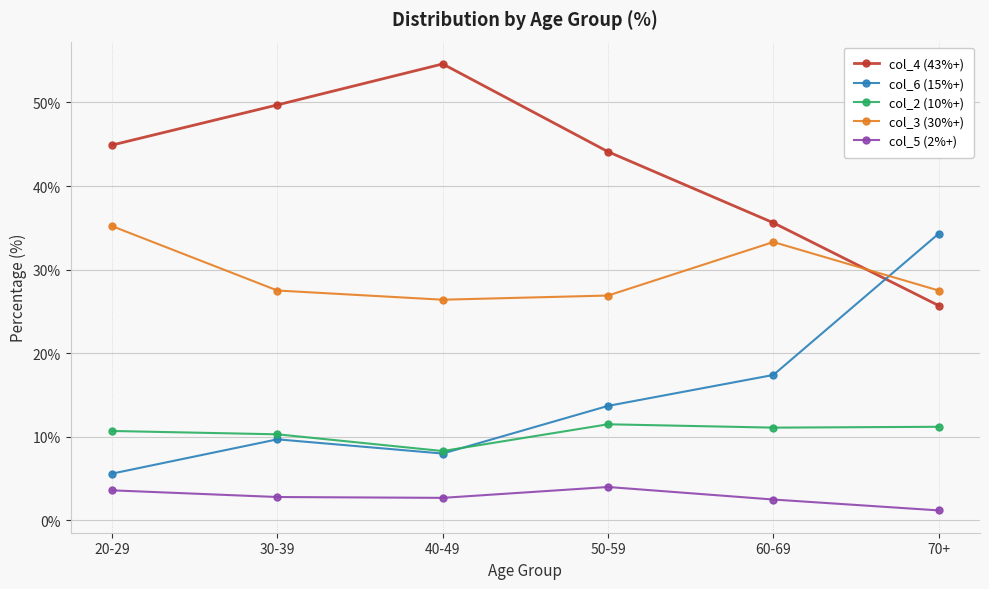

What is the greatest value displayed?

54.6